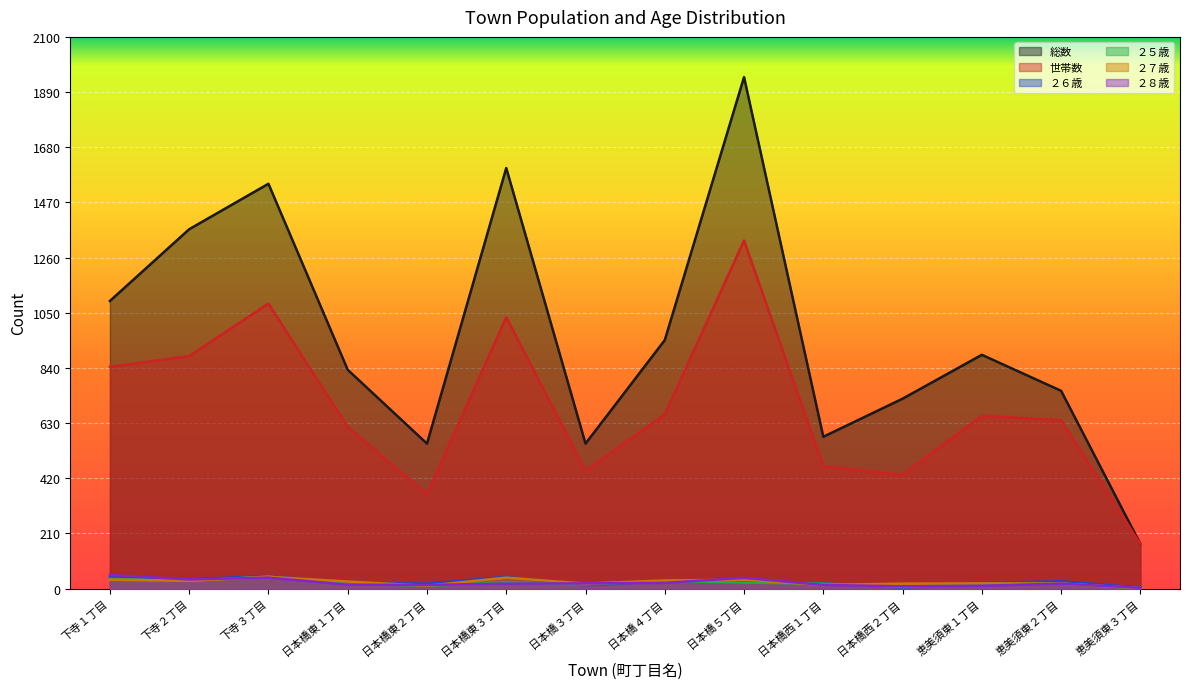

At how many categories does at least one series exceed 1066?

5